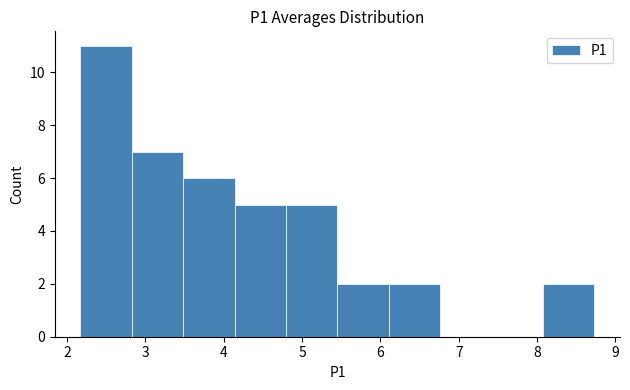

Over which range of the x-axis is the bar tallest?

2.2 to 2.8